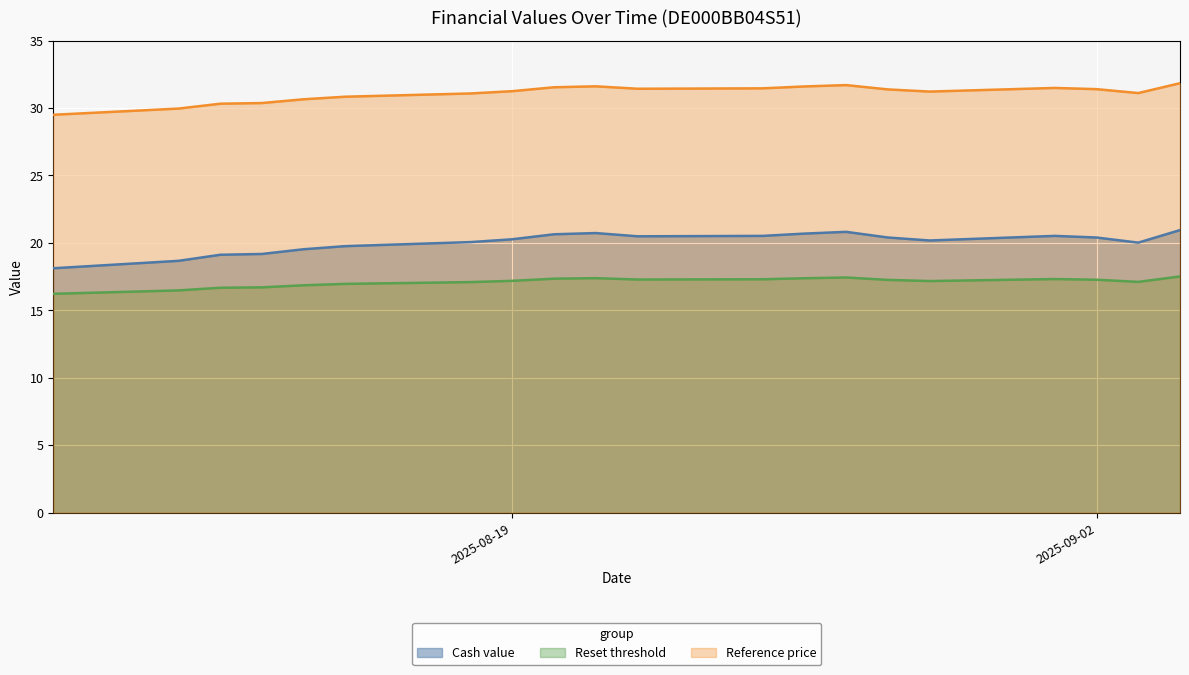

Which series has the largest total across all categories?

Reference price